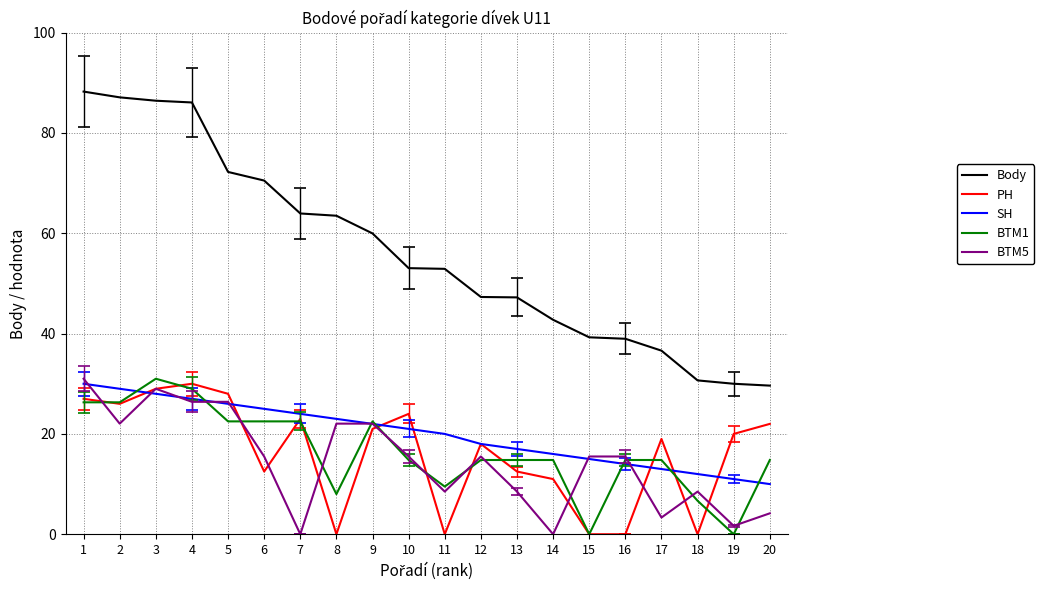

The value of Body at 10 is 53.0. True or false?

True